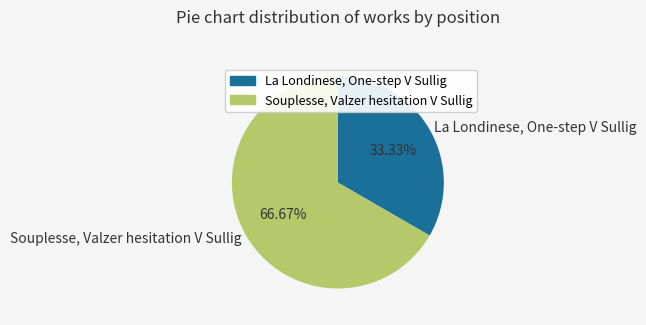

Is it true that Souplesse, Valzer hesitation V Sullig is 67% of the pie?

True